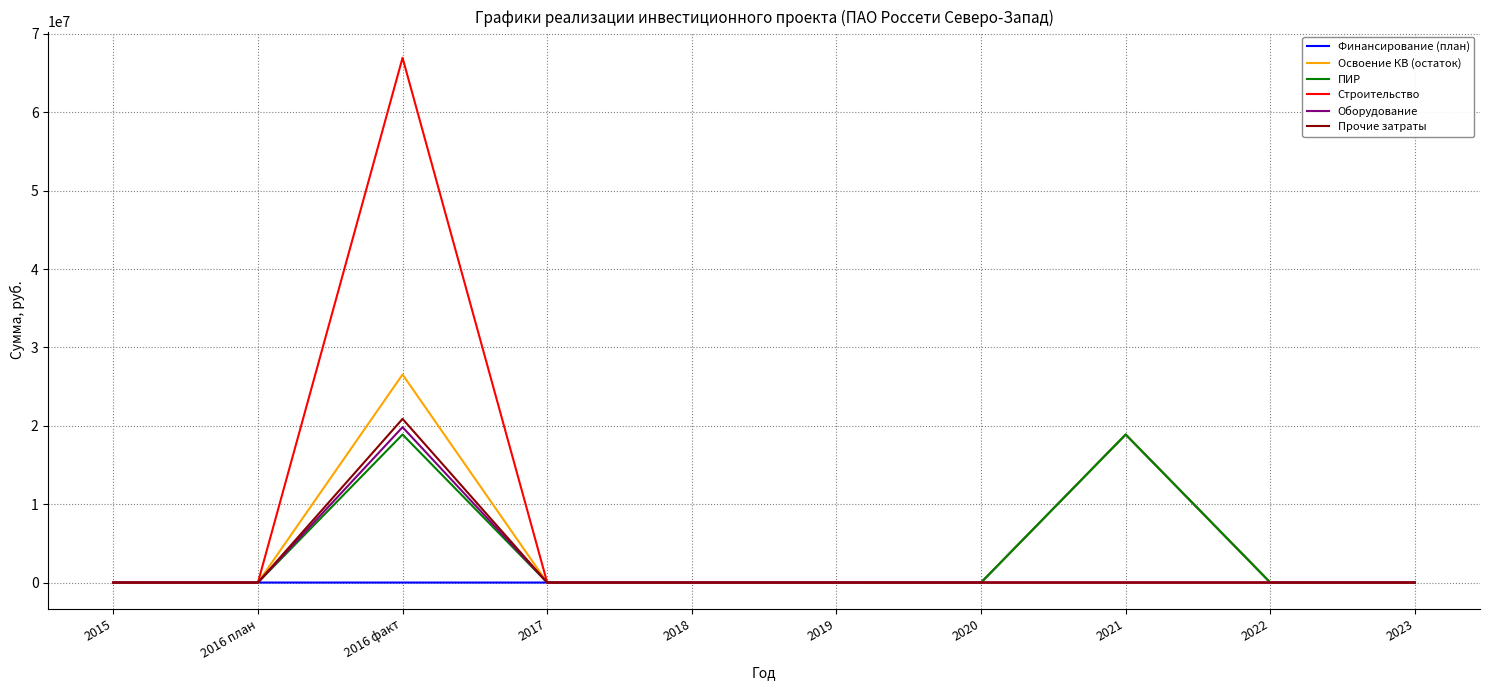

What is the difference between the maximum and minimum values in the Строительство series?

66951843